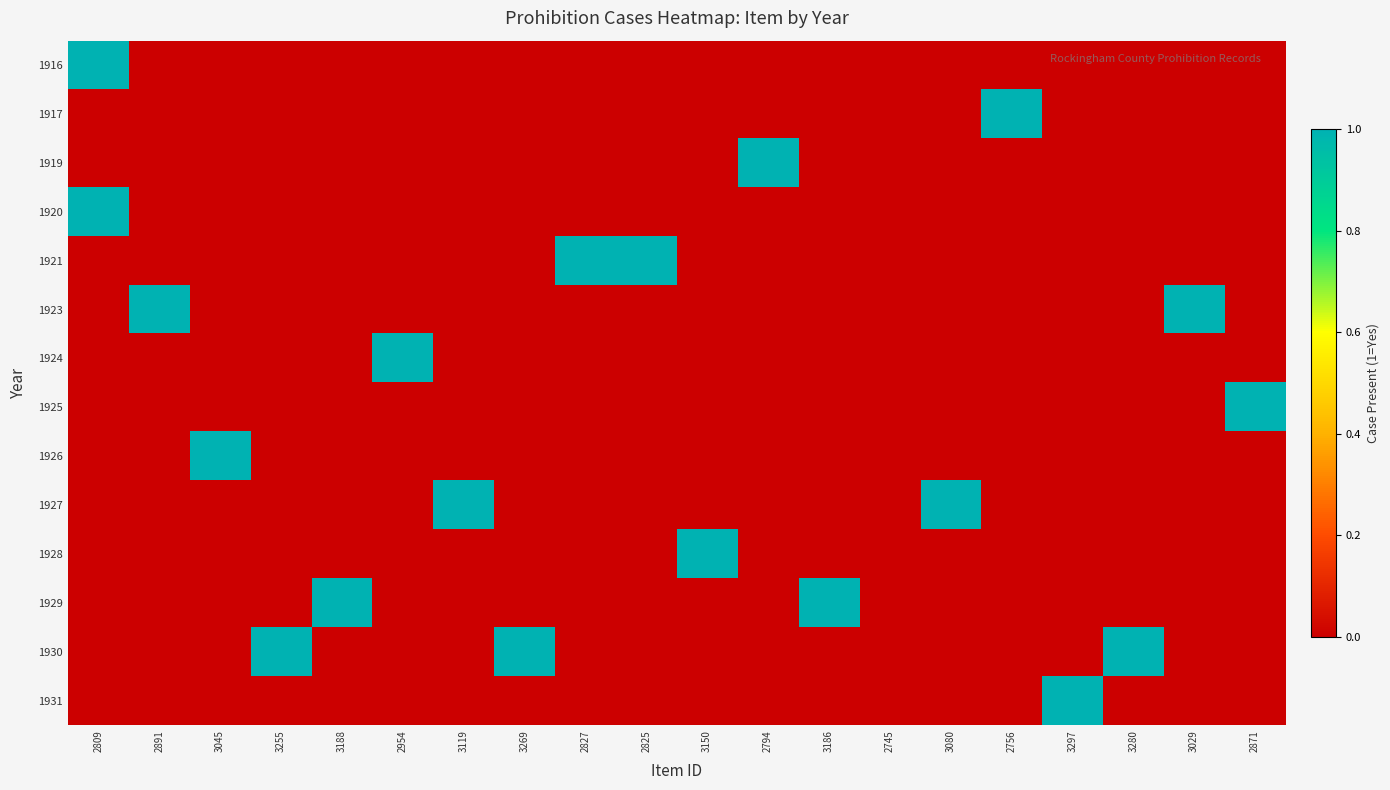

Between 3119 and 3186, which series saw the biggest shift?

1927